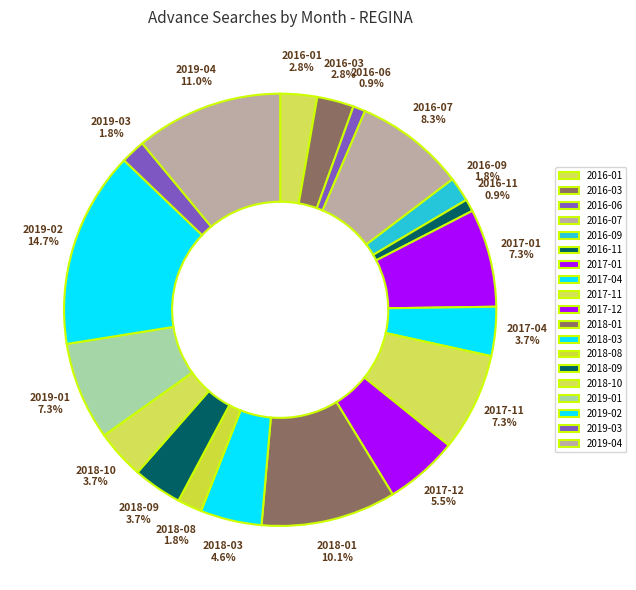

How many slices are in this pie chart?

19